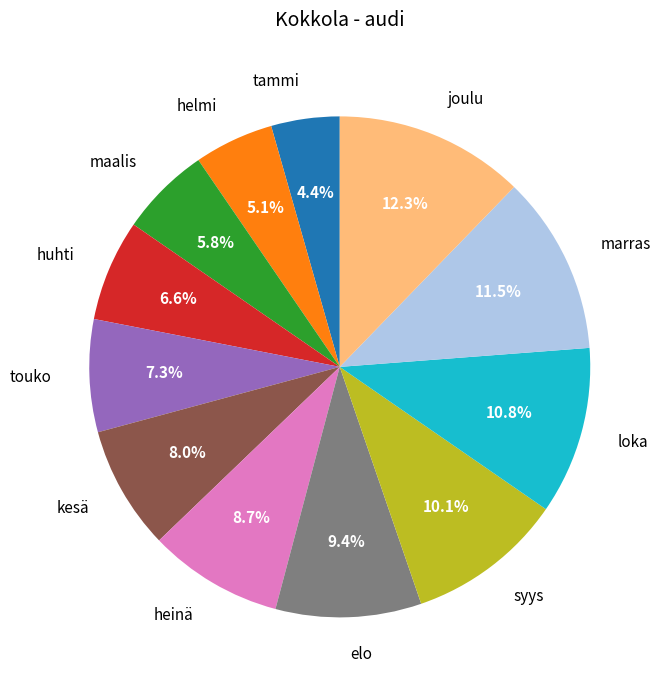

Does joulu account for over 50% of the chart?

No